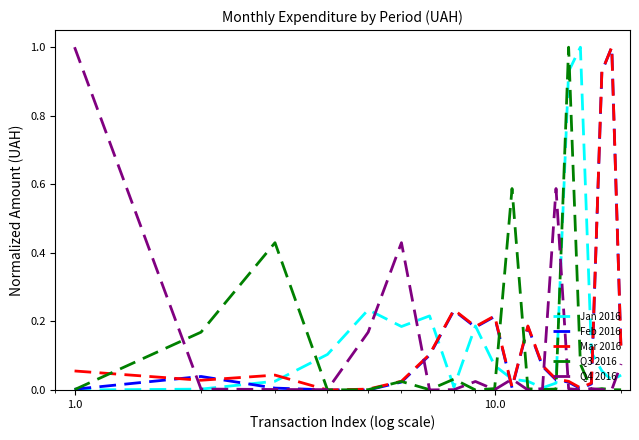

What is the maximum value shown in the chart?

1.0